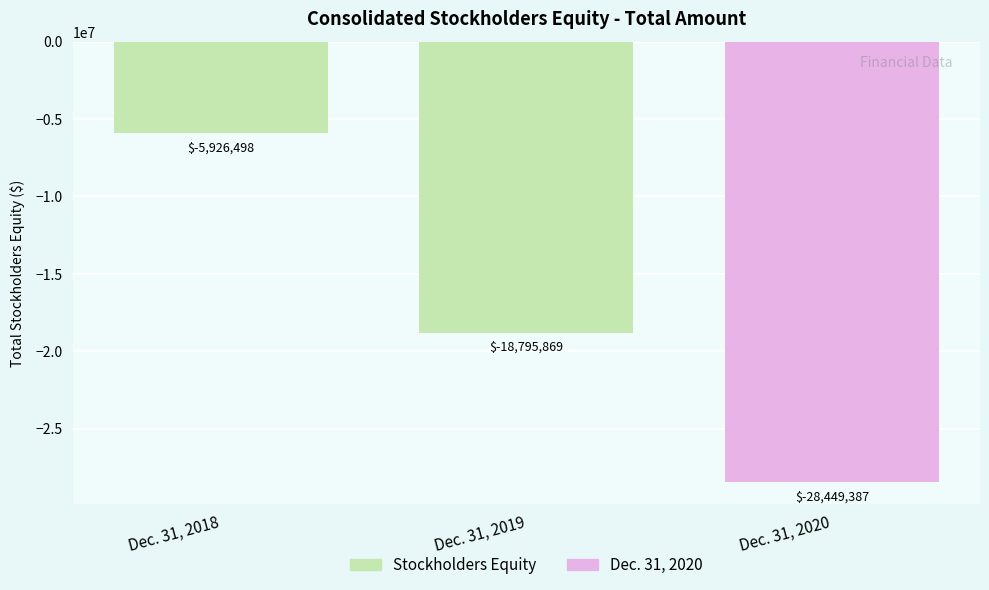

What is the minimum value shown in the chart?

-28449387